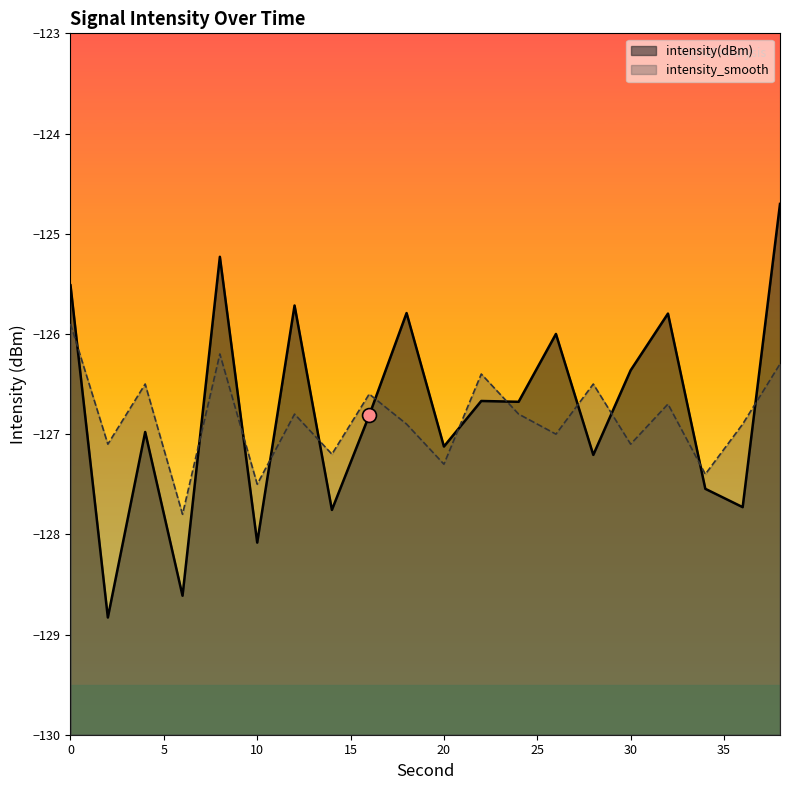

At 22, list the series in order from smallest to largest.

intensity(dBm), intensity_smooth